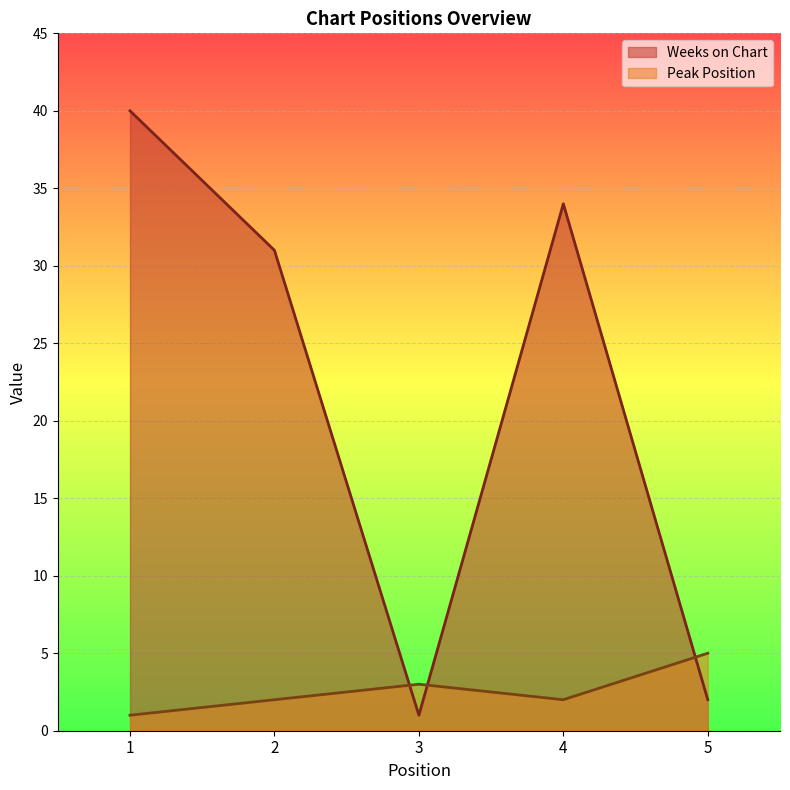

What is the highest value of the Weeks on Chart series?

40